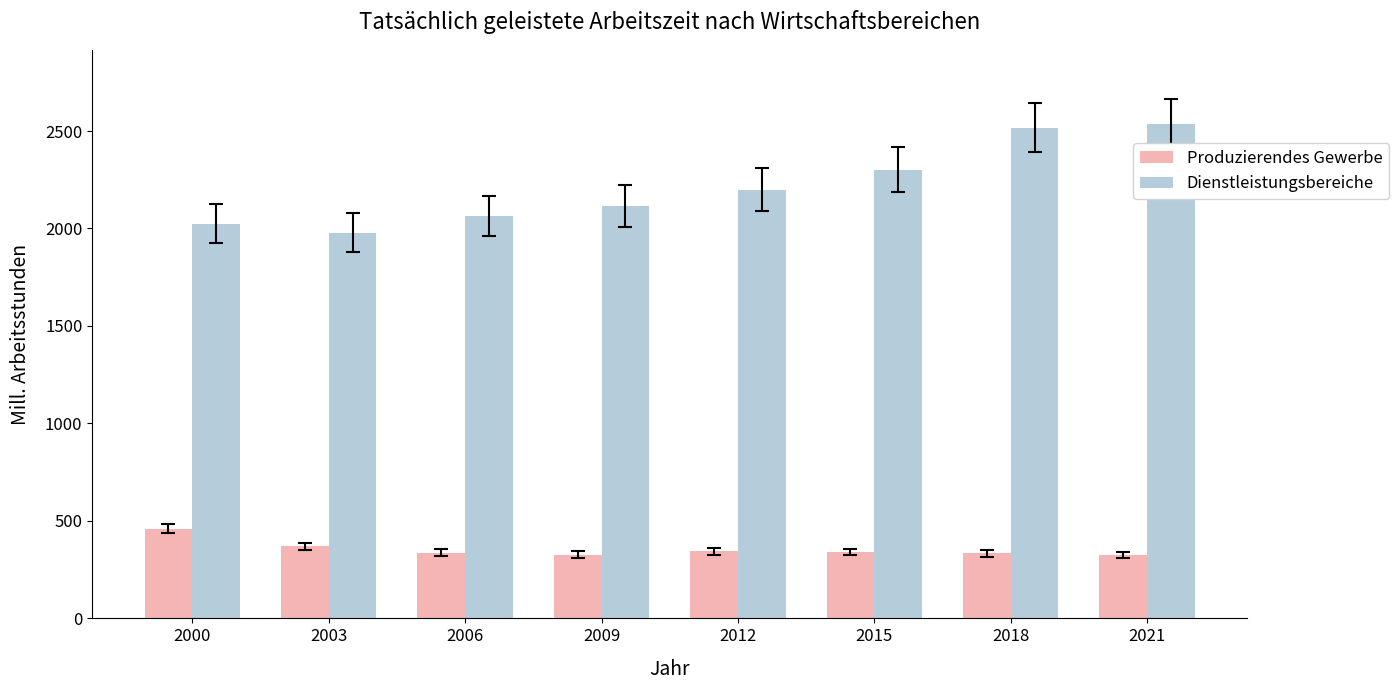

At how many categories does at least one series exceed 1573?

8